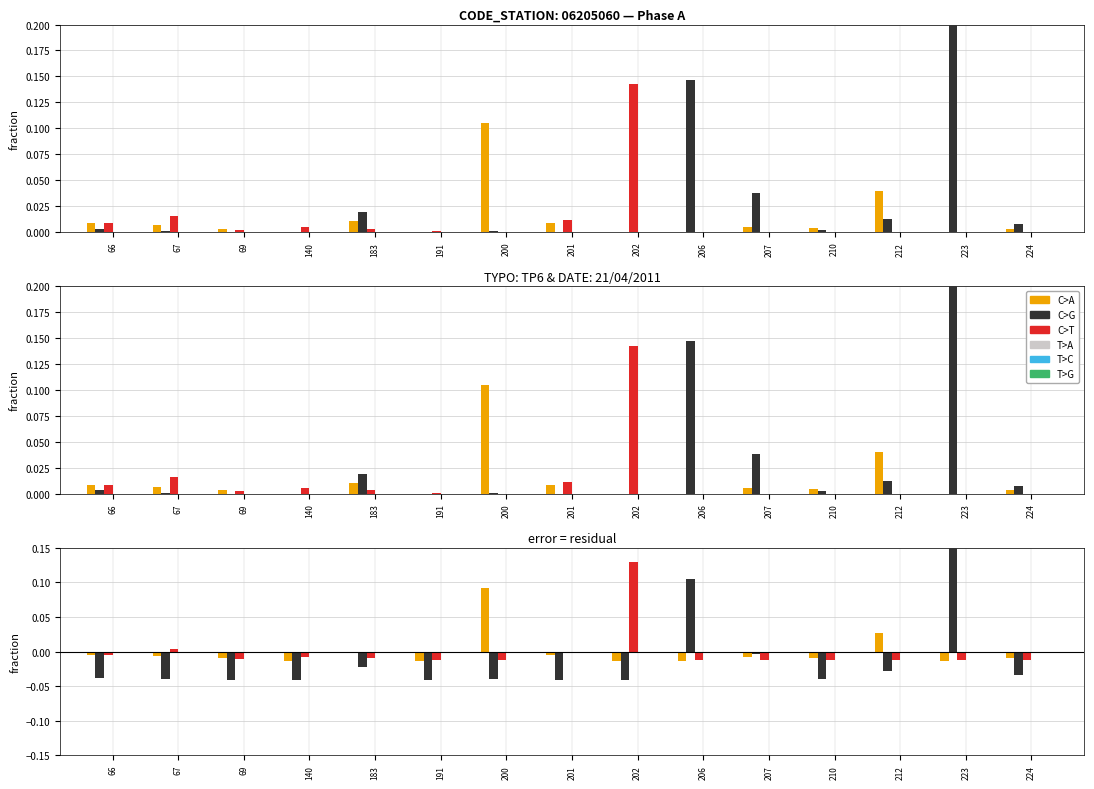

Which series has the widest spread of values?

C>G